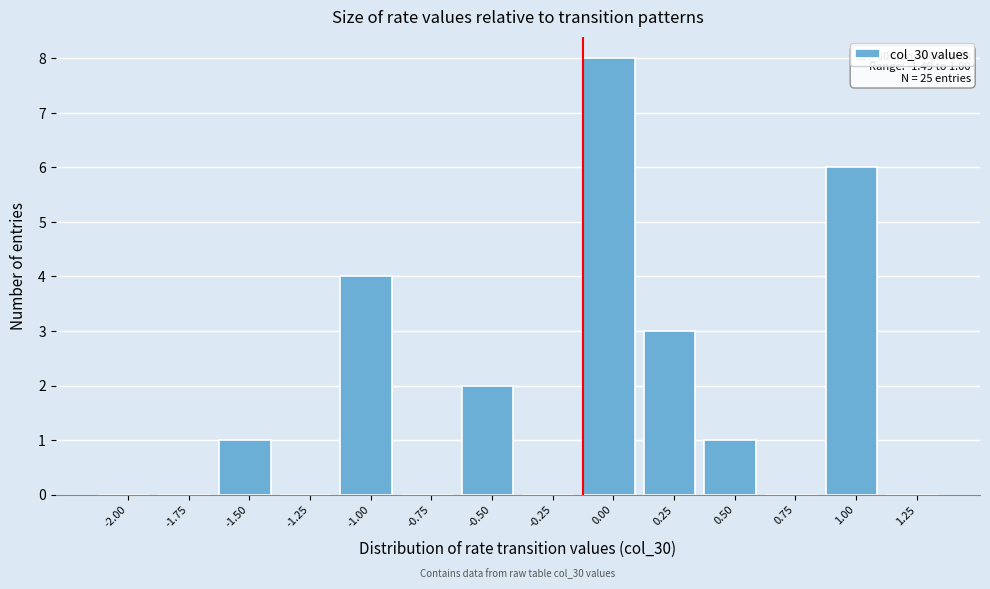

Reading left to right, what are all the values shown in this chart?

-2.00=0	-1.75=0	-1.50=1	-1.25=0	-1.00=4	-0.75=0	-0.50=2	-0.25=0	0.00=8	0.25=3	0.50=1	0.75=0	1.00=6	1.25=0